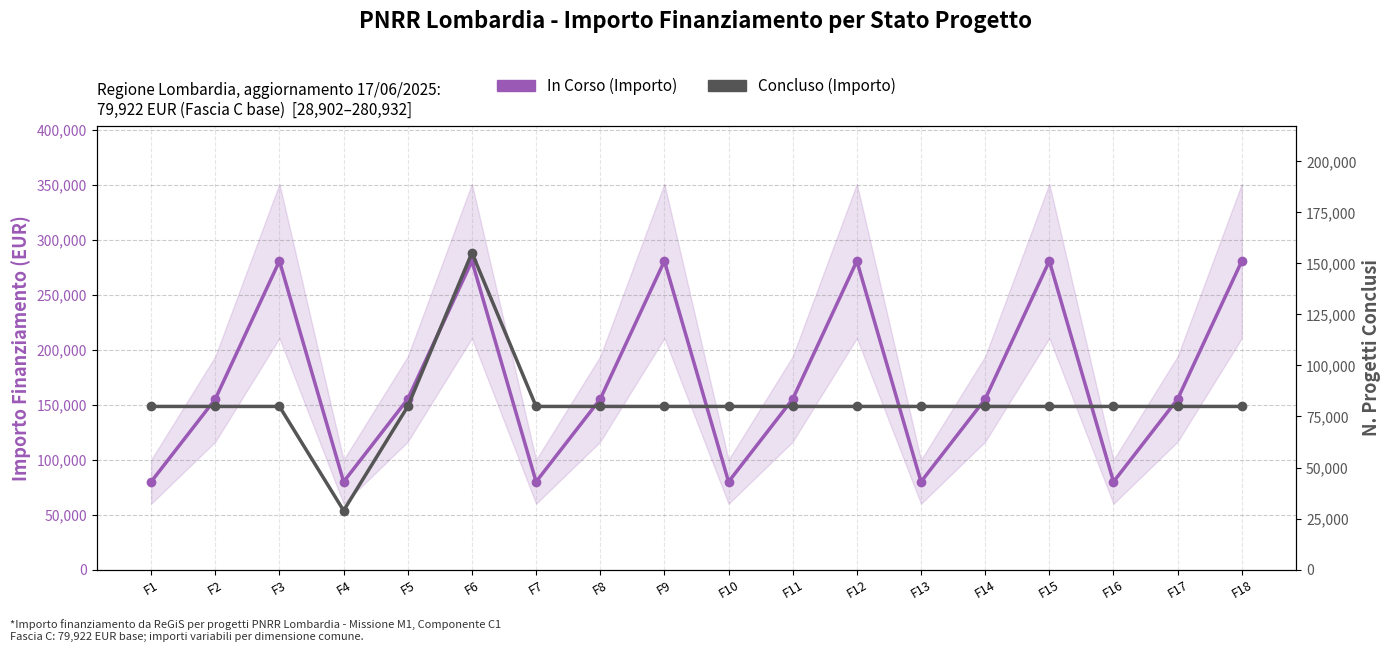

What is the sum of the In Corso (Importo) values at F4 and F18?

360854